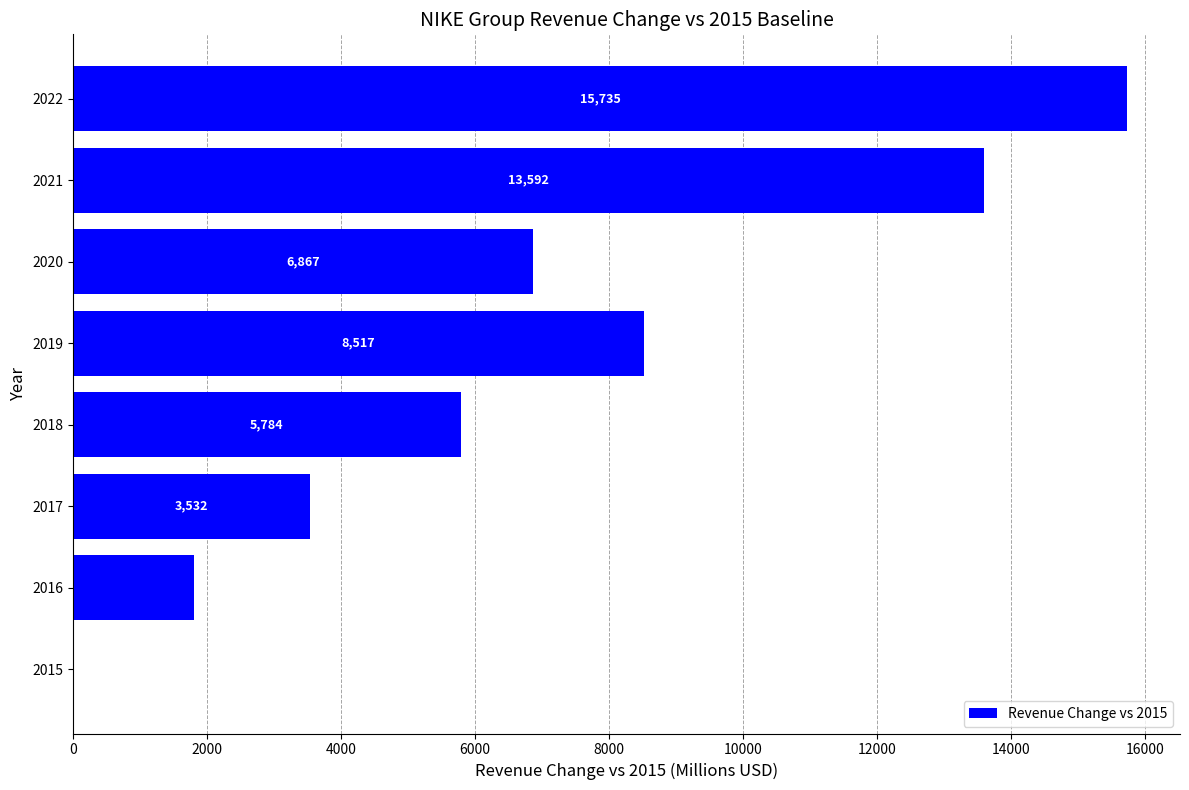

The value at 2015 is -7673. True or false?

False